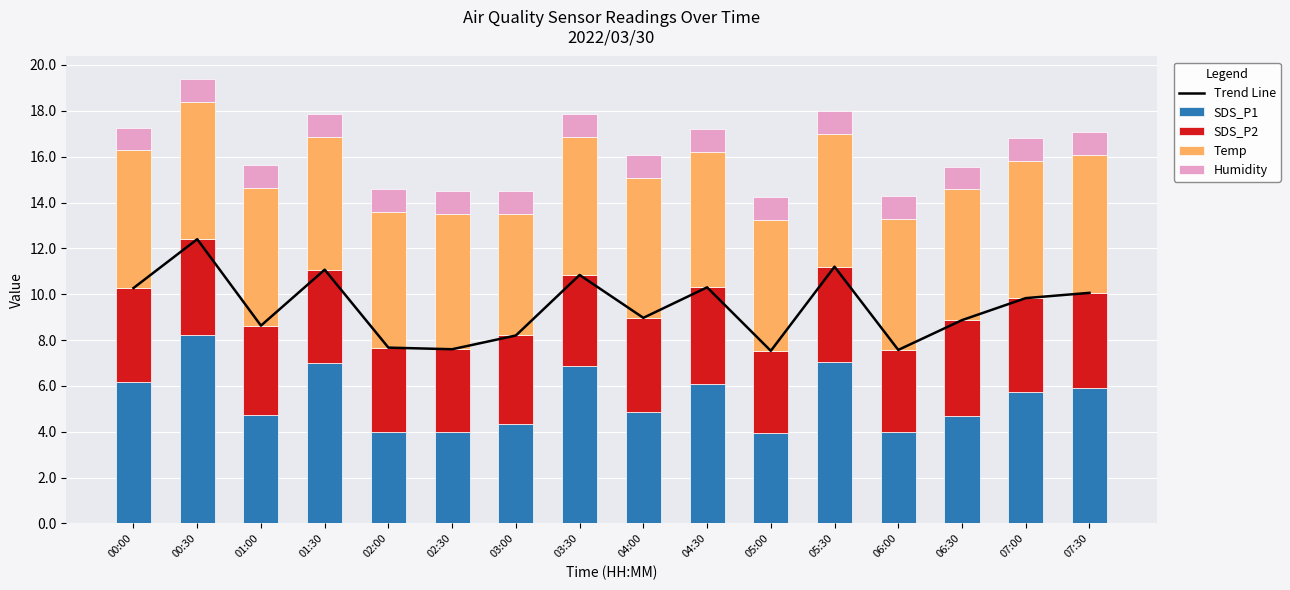

Where is Temp nearest to the value 5?

03:00